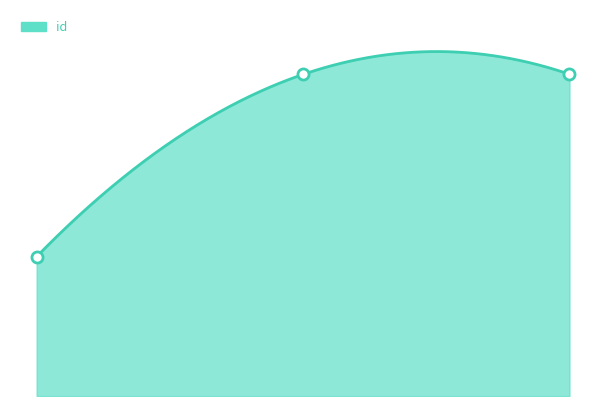

At which category does the chart reach its minimum across all series?

3704